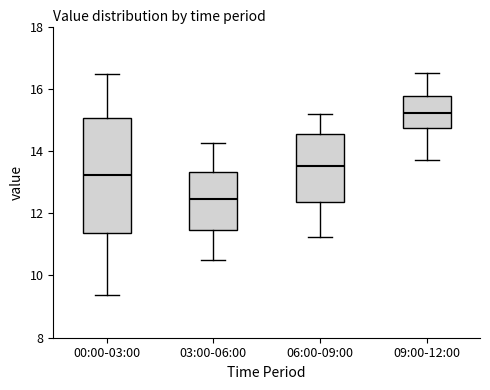

Where is the upper edge of the box for 03:00-06:00 on the y-axis? The values are not printed on the chart, so give them approximately, as read against the axis.

13.4